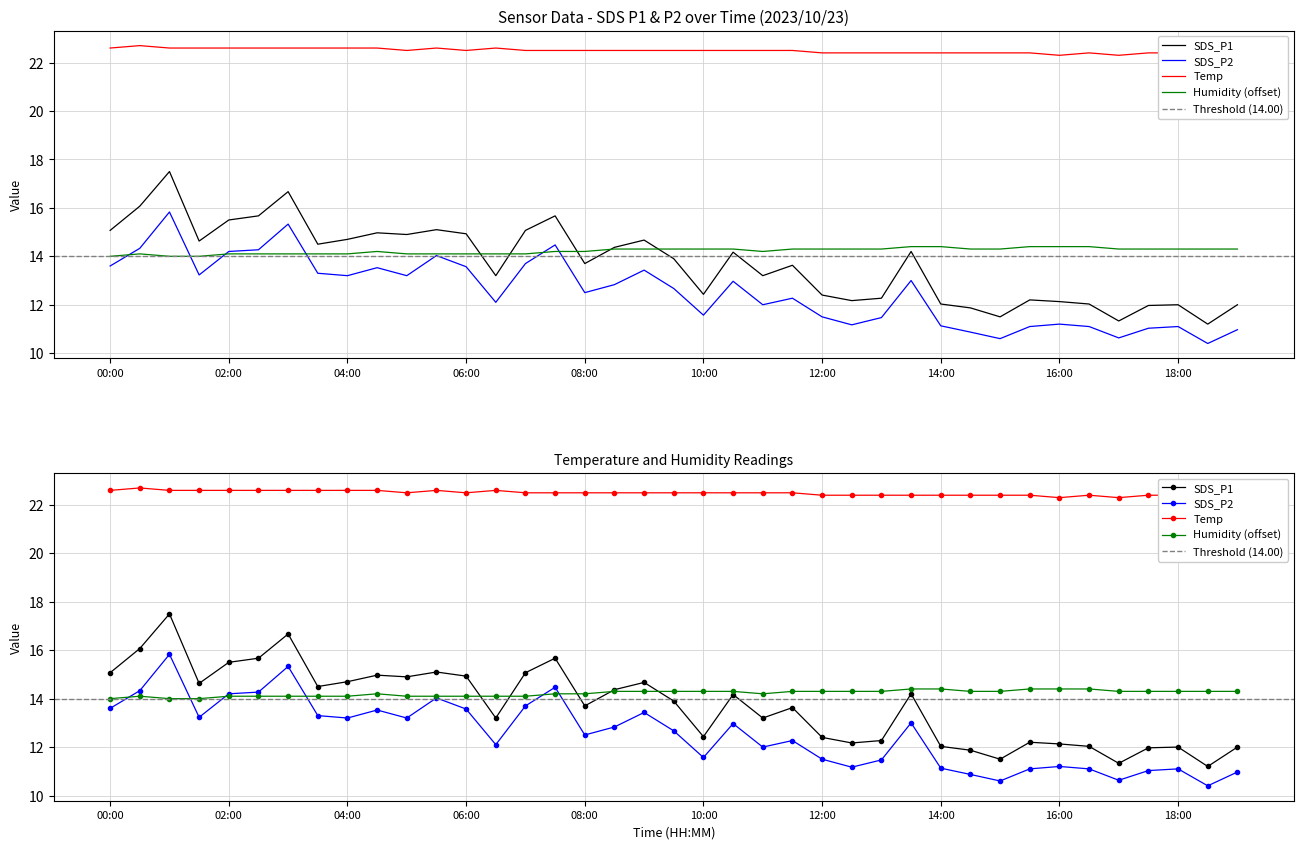

Does the chart have visible grid lines?

Yes